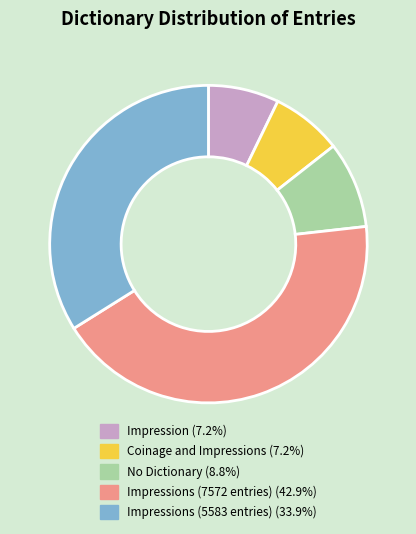

Does any single category account for the majority?

No